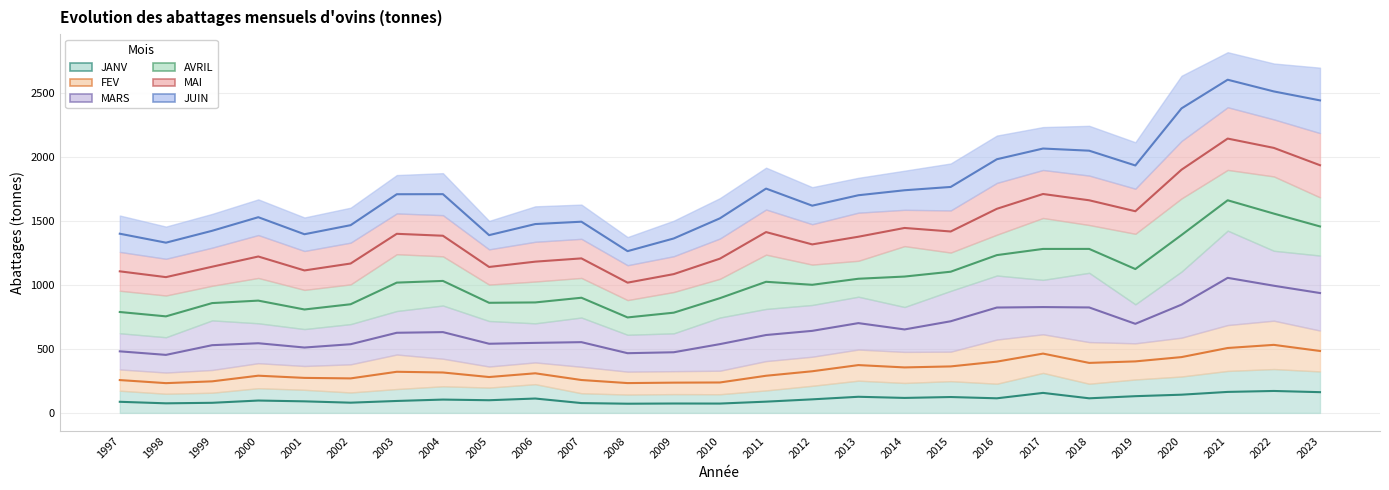

What is the difference between the maximum and minimum values in the JANV series?

99.5